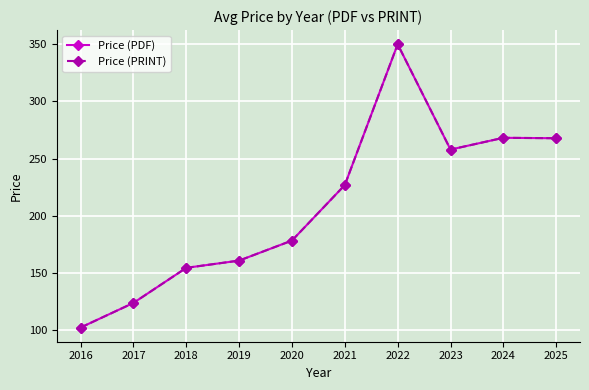

Is this an area chart (filled region under the line)?

No